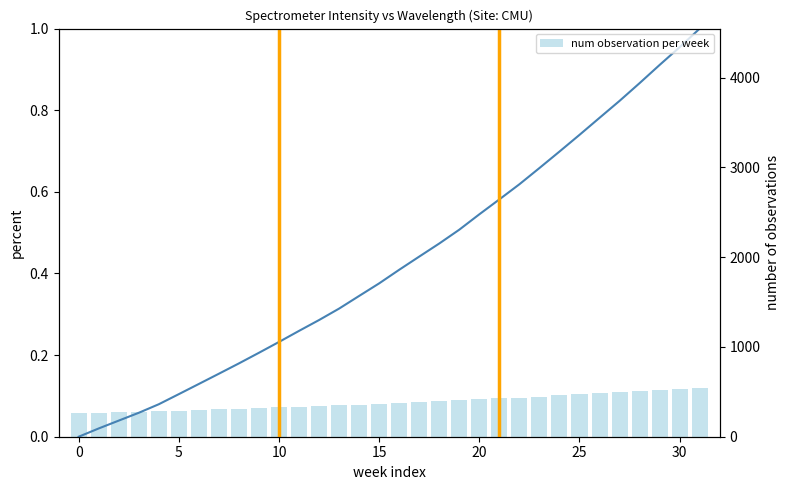

Rank the series by their maximum value, from lowest to highest.

num observation per week, Intensity (normalized)